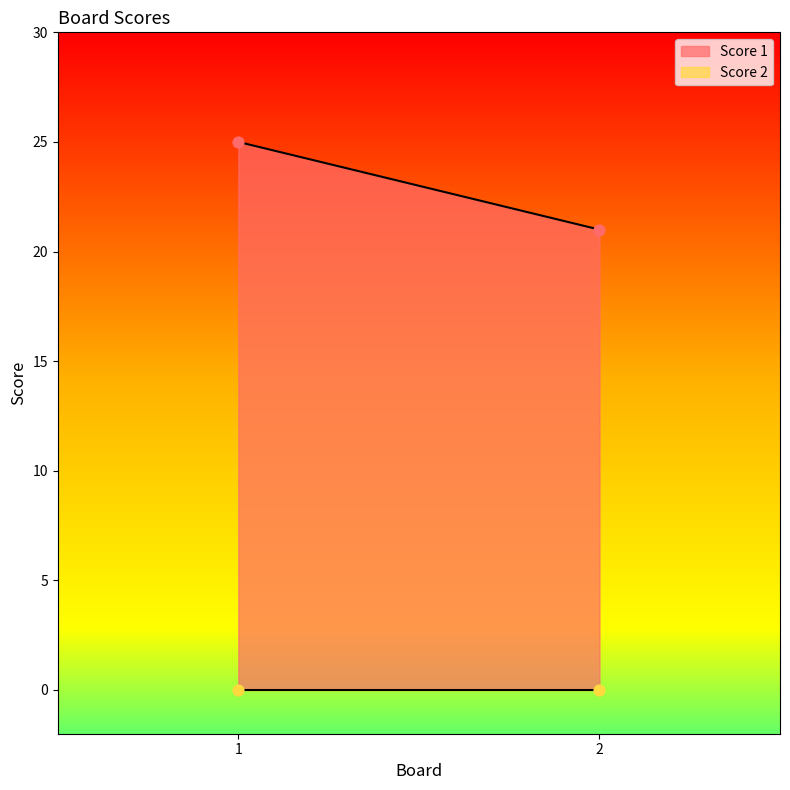

Which series has the widest spread of Y values?

Score 1